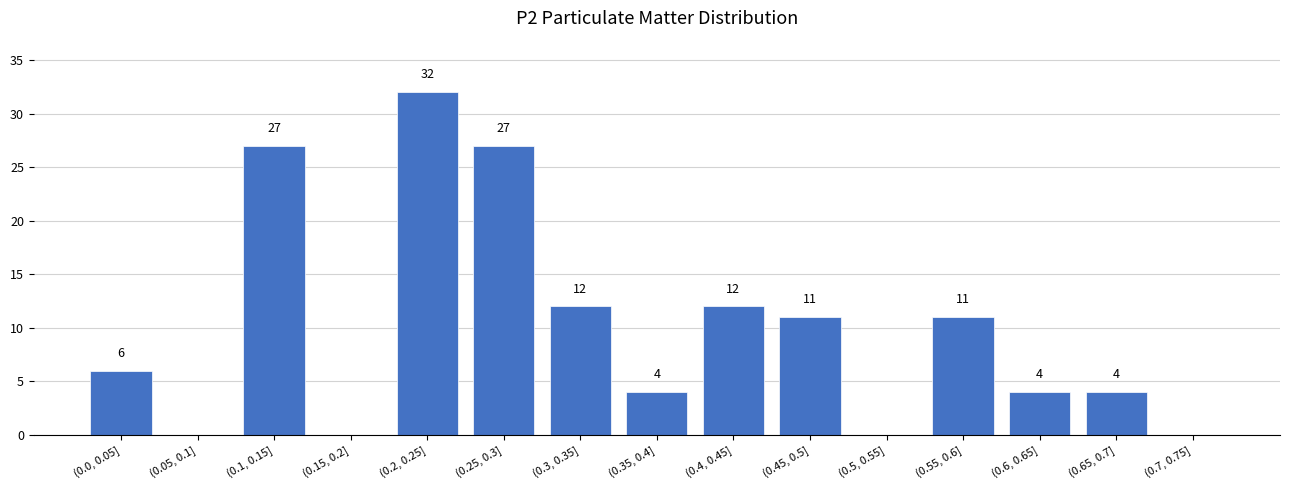

Reading left to right, what are all the values shown in this chart?

(0.0, 0.05]=6	(0.05, 0.1]=0	(0.1, 0.15]=27	(0.15, 0.2]=0	(0.2, 0.25]=32	(0.25, 0.3]=27	(0.3, 0.35]=12	(0.35, 0.4]=4	(0.4, 0.45]=12	(0.45, 0.5]=11	(0.5, 0.55]=0	(0.55, 0.6]=11	(0.6, 0.65]=4	(0.65, 0.7]=4	(0.7, 0.75]=0